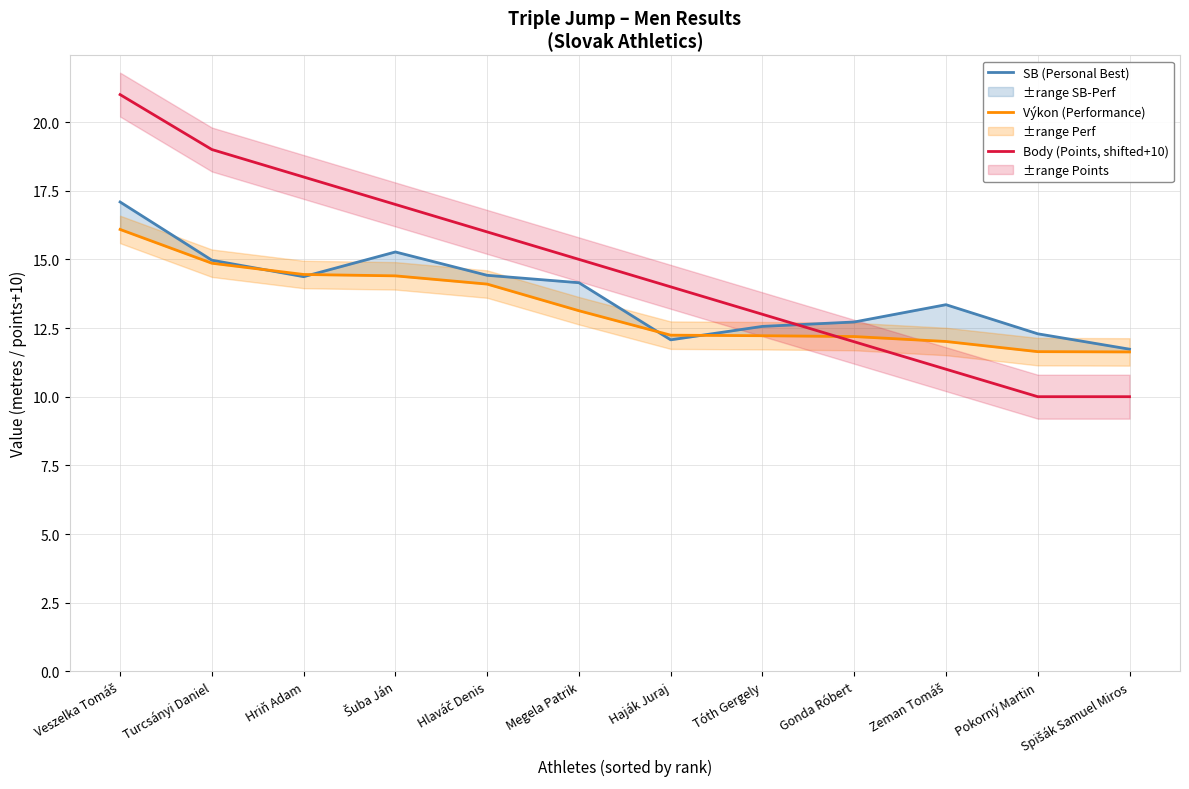

Reading right to left, list all the values displayed in this chart.

SB (Personal Best): 11.7	12.3	13.3	12.7	12.6	12.1	14.2	14.4	15.3	14.4	15.0	17.1
Výkon (Performance): 11.6	11.6	12.0	12.2	12.2	12.2	13.1	14.1	14.4	14.4	14.9	16.1
Body (Points, shifted+10): 10.0	10.0	11.0	12.0	13.0	14.0	15.0	16.0	17.0	18.0	19.0	21.0